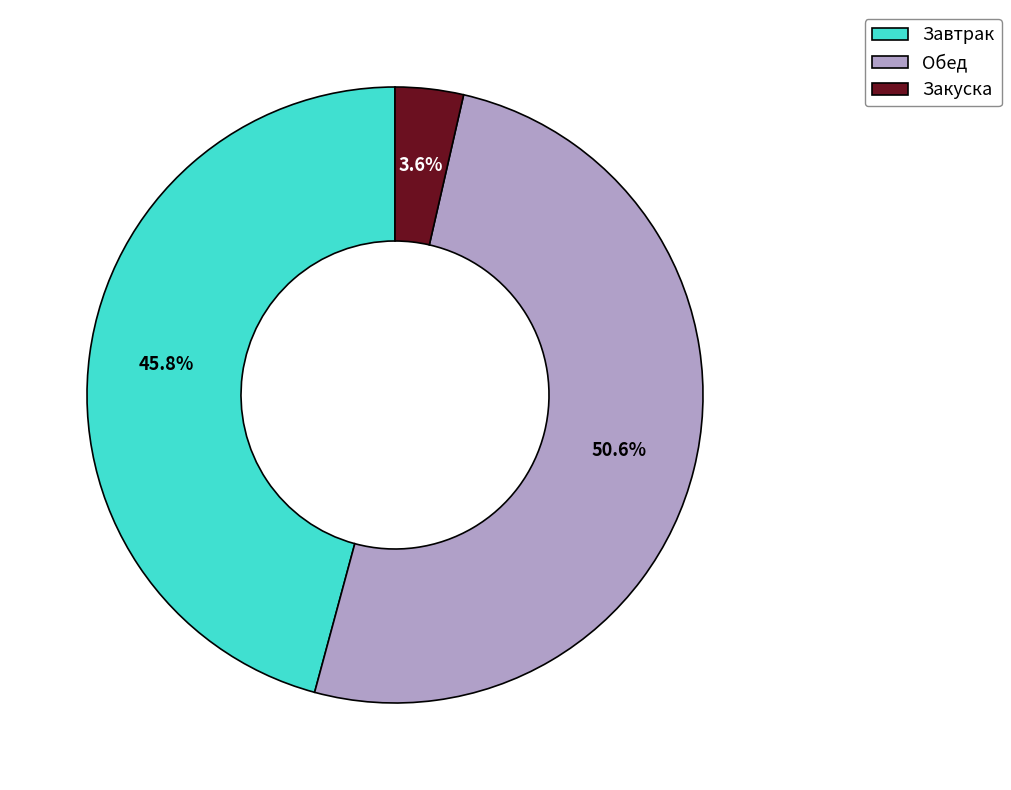

How much of the chart is everything except Обед?

49.4%